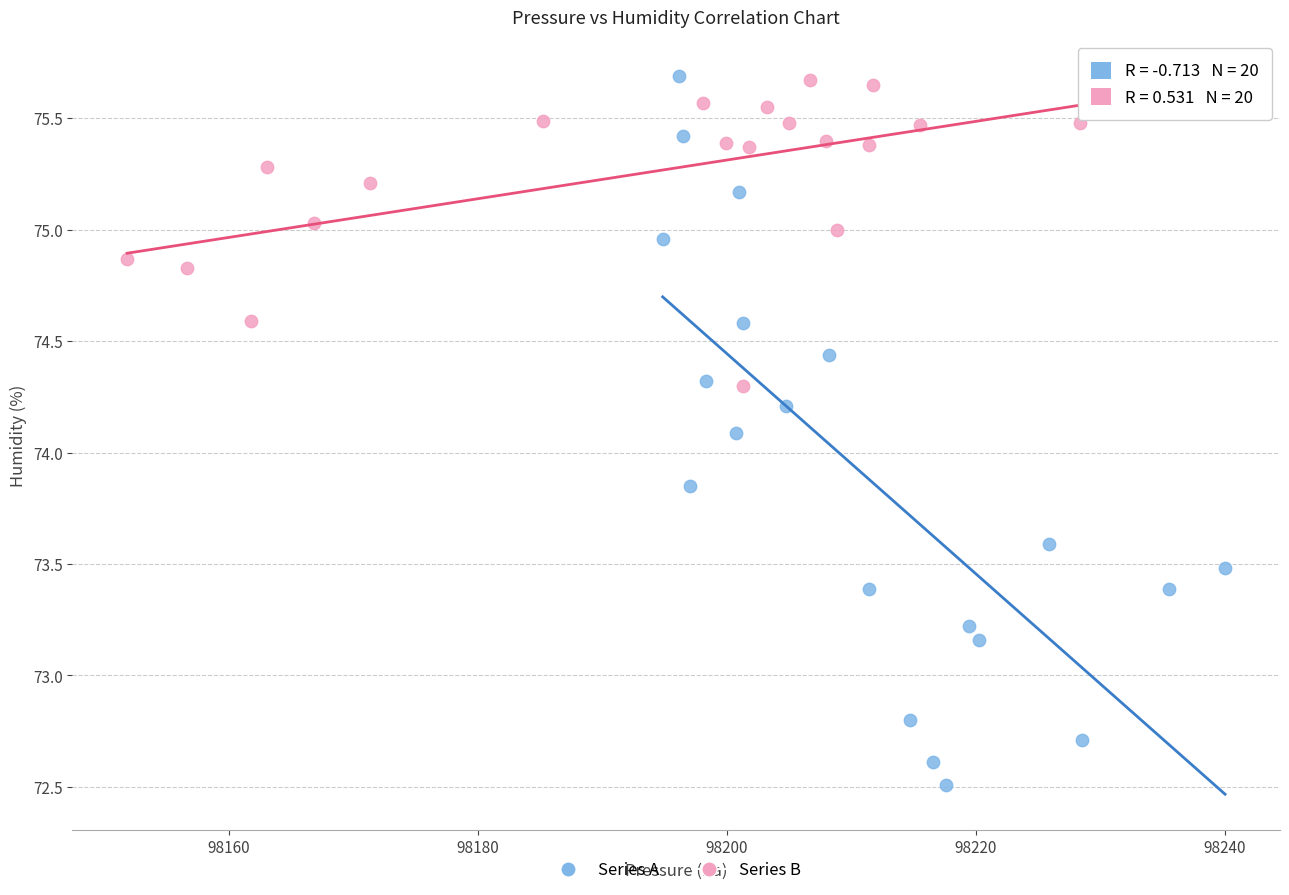

Which series has the widest spread of Y values?

Series A